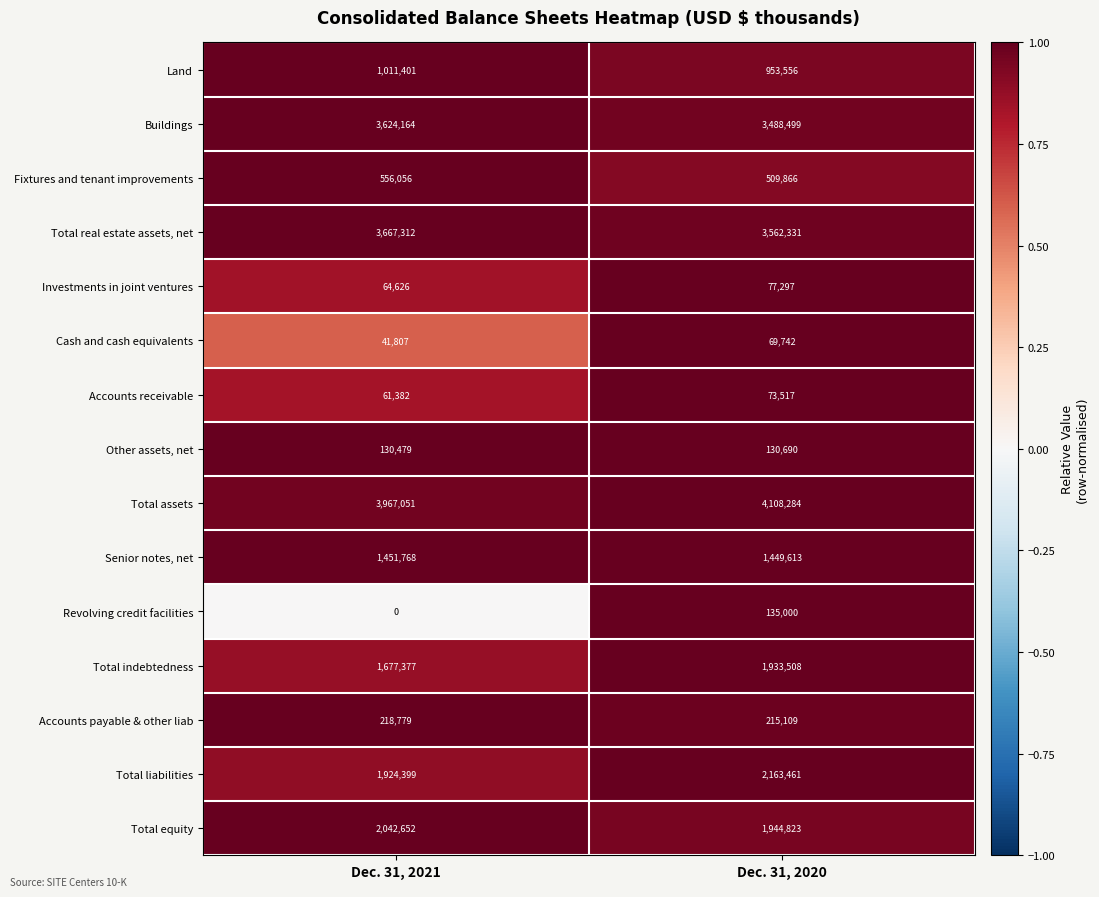

How many distinct data groups are displayed?

15